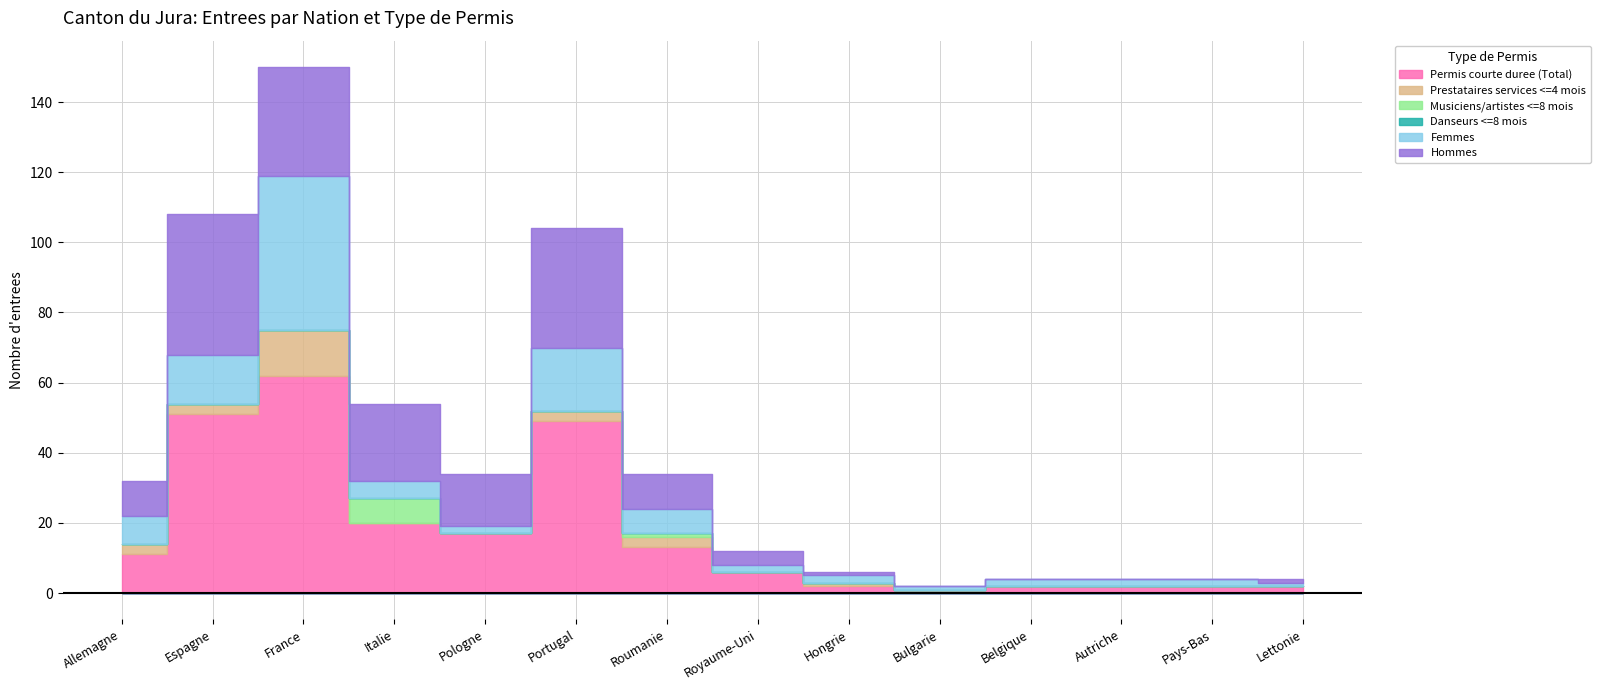

Rank the series by their maximum value, from highest to lowest.

Permis courte duree (Total), Femmes, Hommes, Prestataires services <=4 mois, Musiciens/artistes <=8 mois, Danseurs <=8 mois